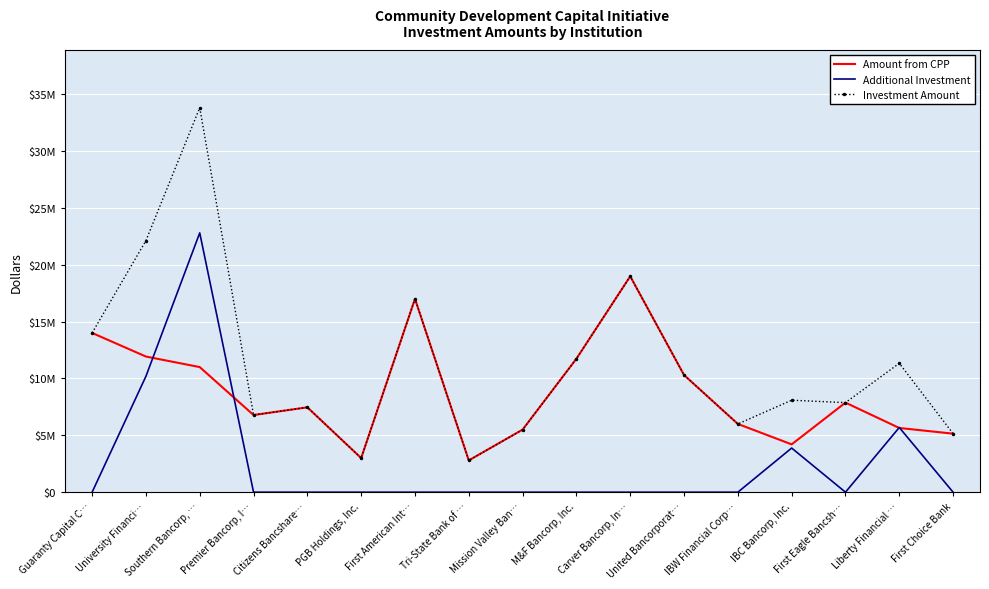

Which series has the widest spread of values?

Investment Amount